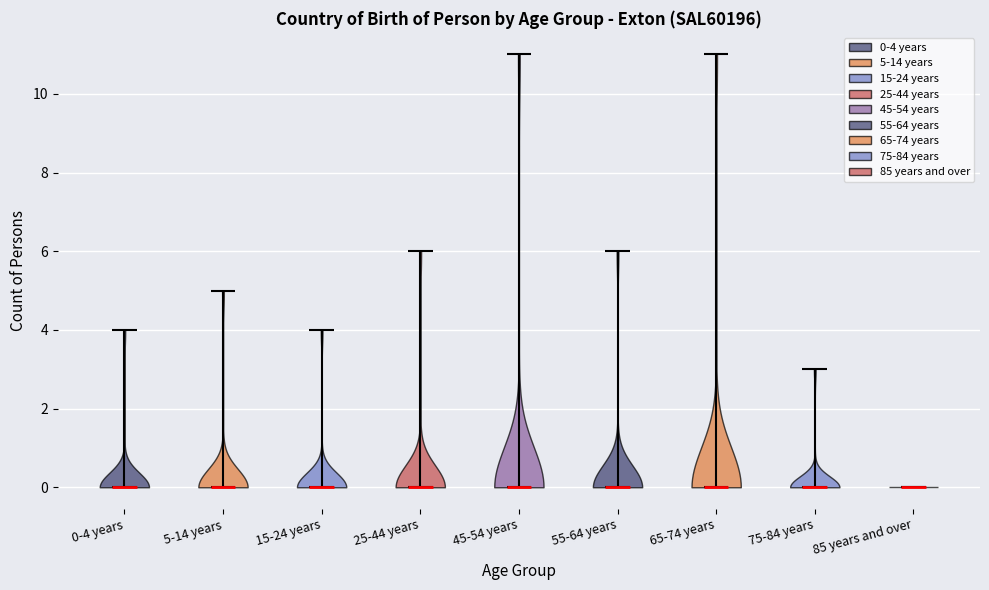

Reading left to right, read every violin against the y-axis: where its median line is, and the lowest and highest points it reaches. The values are not printed on the chart, so give them approximately, as read against the axis.

0-4 years: median line 0, lowest point 0, highest point 4
5-14 years: median line 0, lowest point 0, highest point 5
15-24 years: median line 0, lowest point 0, highest point 4
25-44 years: median line 0, lowest point 0, highest point 6
45-54 years: median line 0, lowest point 0, highest point 11
55-64 years: median line 0, lowest point 0, highest point 6
65-74 years: median line 0, lowest point 0, highest point 11
75-84 years: median line 0, lowest point 0, highest point 3
85 years and over: median line 0, lowest point 0, highest point 0